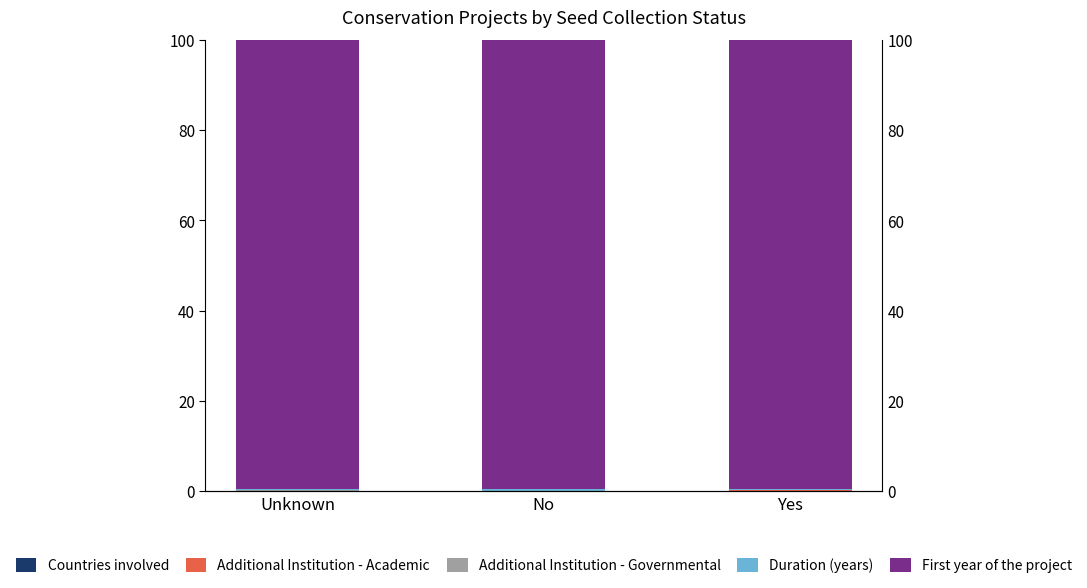

At which label does Duration (years) reach its minimum?

Yes